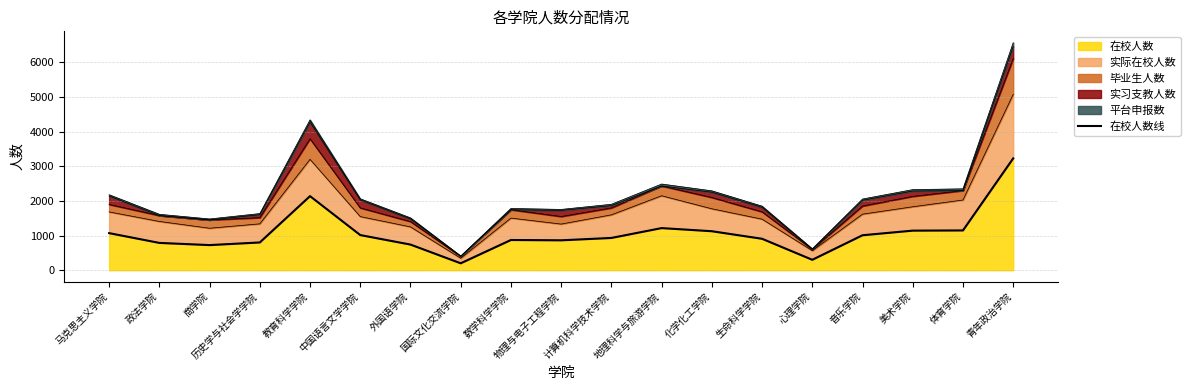

Rank the categories by value from highest to lowest.

青年政治学院, 教育科学学院, 地理科学与旅游学院, 体育学院, 美术学院, 化学化工学院, 马克思主义学院, 中国语言文学学院, 音乐学院, 计算机科学技术学院, 生命科学学院, 数学科学学院, 物理与电子工程学院, 历史学与社会学学院, 政法学院, 外国语学院, 商学院, 心理学院, 国际文化交流学院